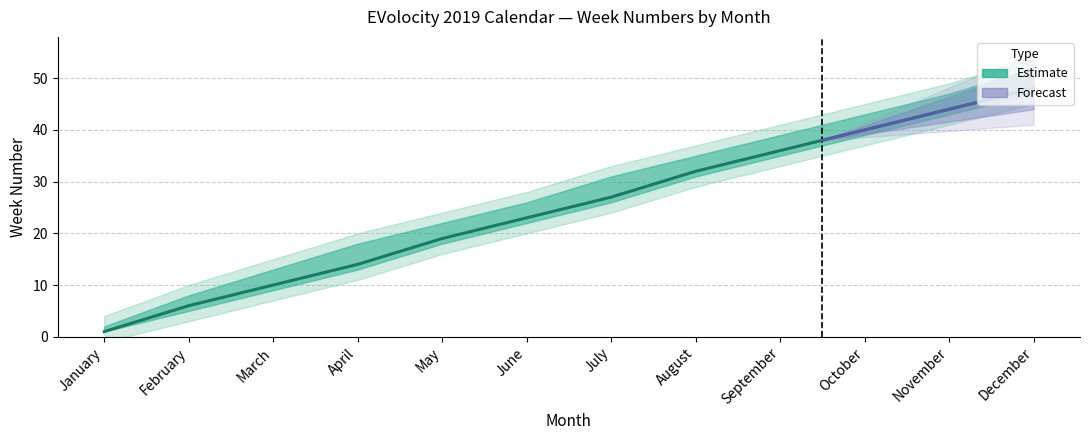

What is the change in value from July to September?

+9